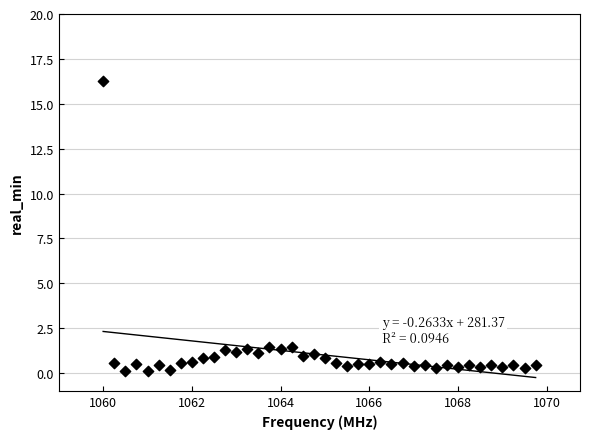

What is the range of Y values (max minus min)?

16.2